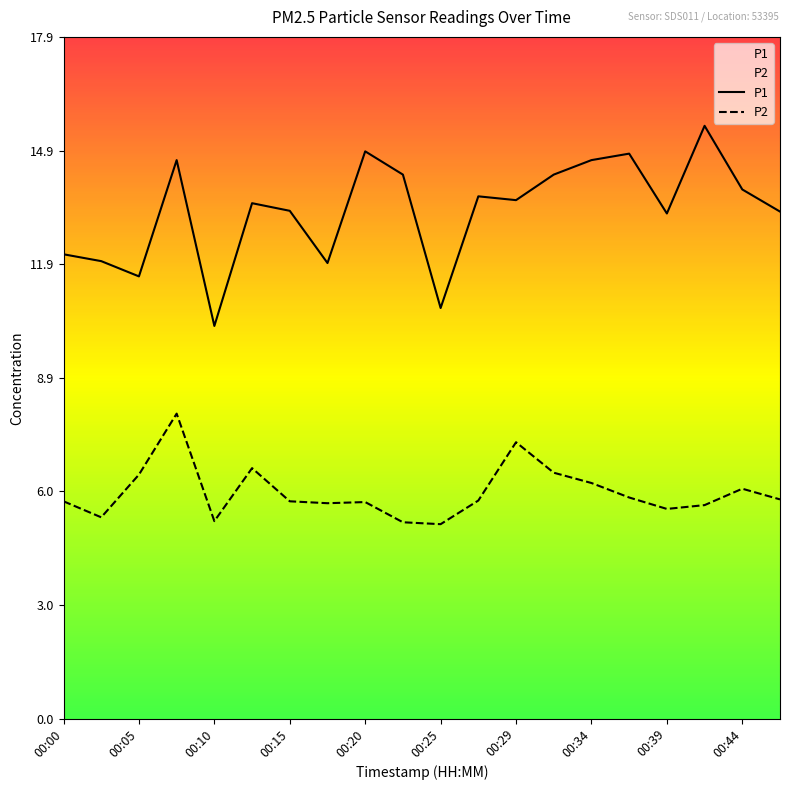

What are all the series names shown in the legend?

P1, P2